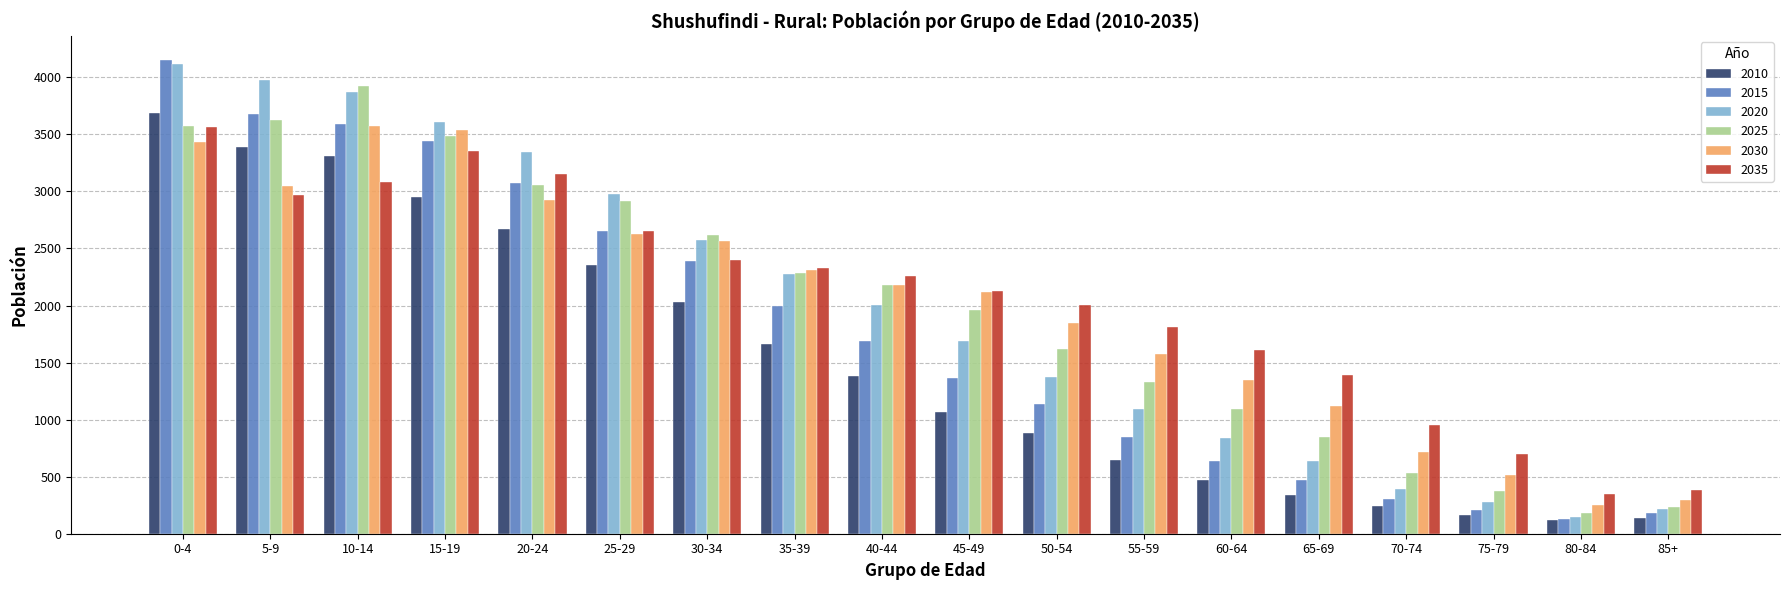

Count the number of data series in this chart.

6